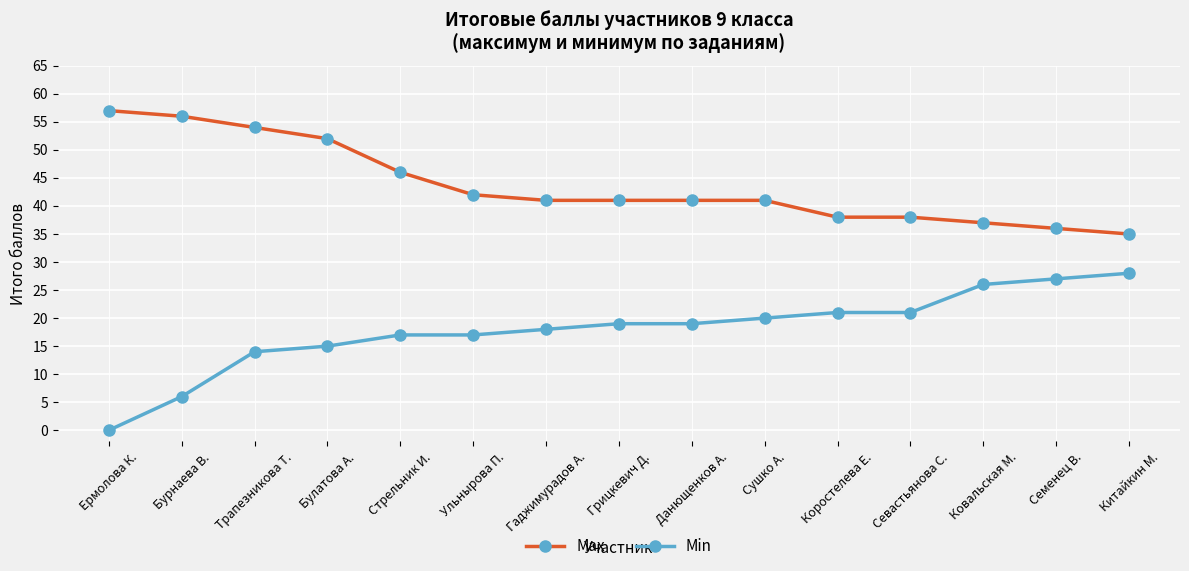

What is the highest value of the Max series?

57